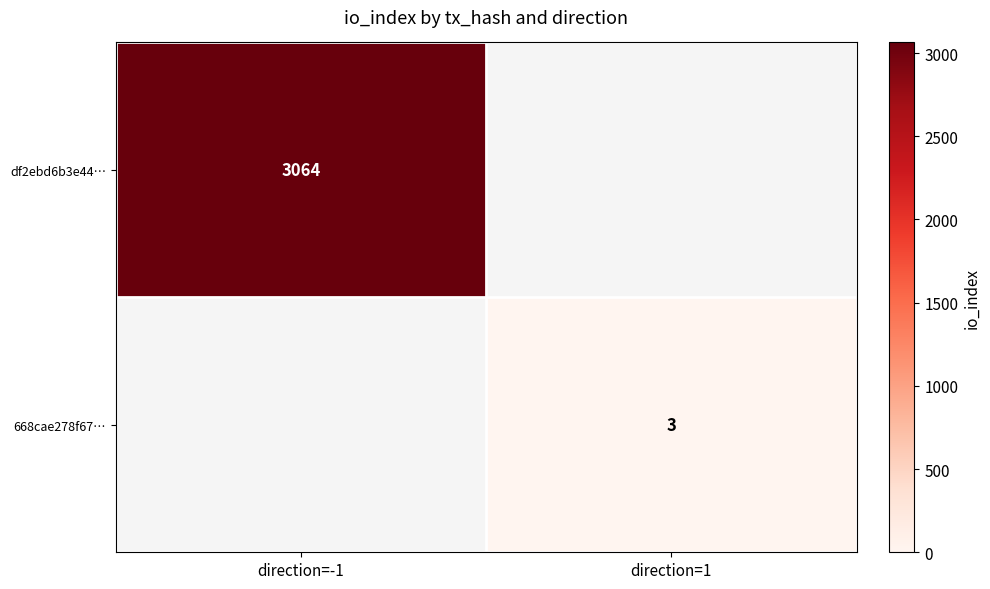

True or false: 668cae278f67… has a value of 1 at direction=1.

False